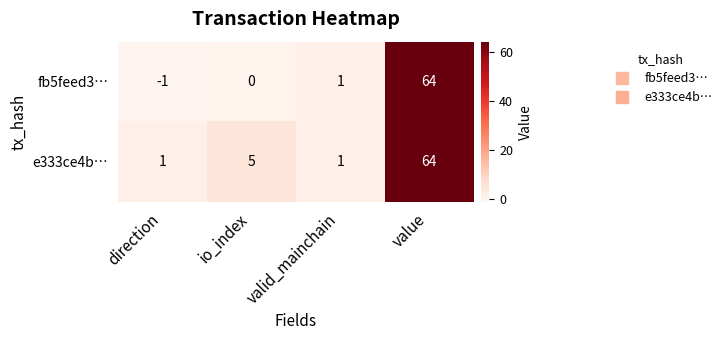

True or false: fb5feed3… has a value of 20 at io_index.

False